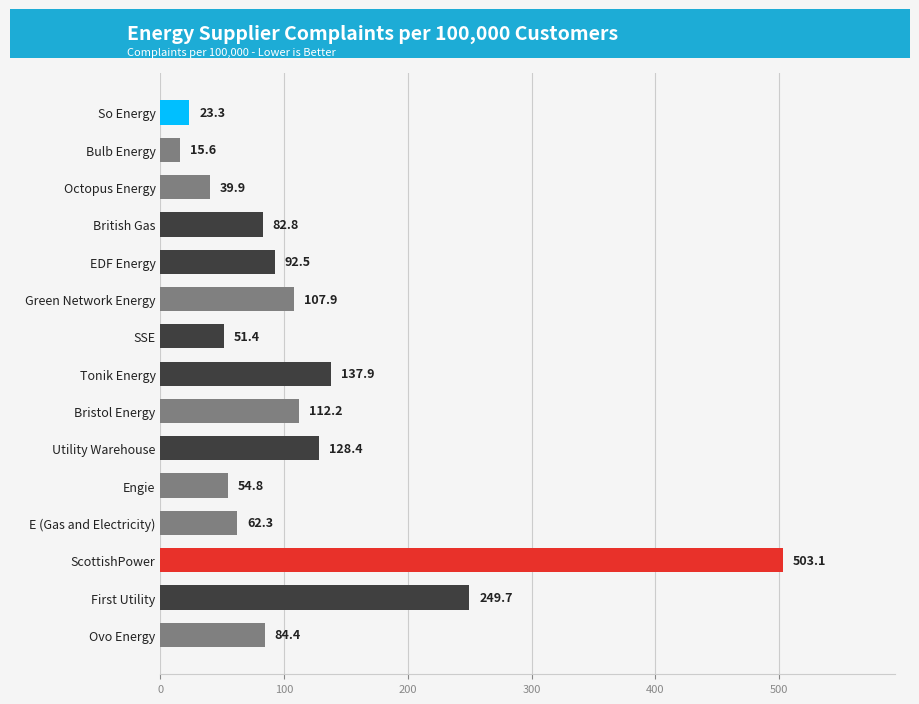

At which category does the chart reach its peak across all series?

ScottishPower